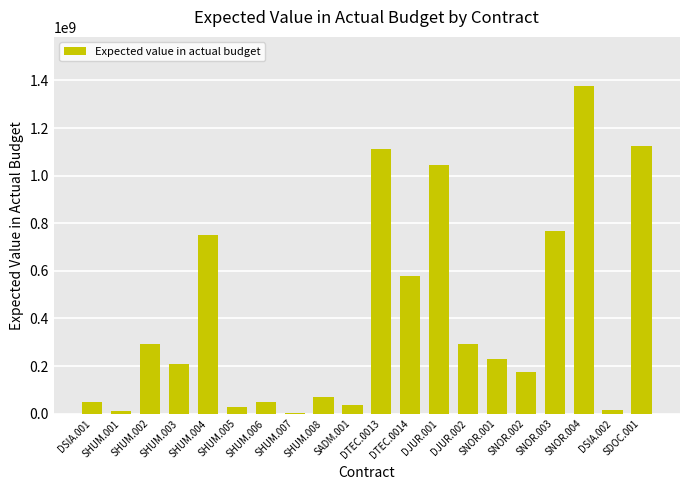

Which has a higher value, SHUM.008 or DJUR.001?

DJUR.001